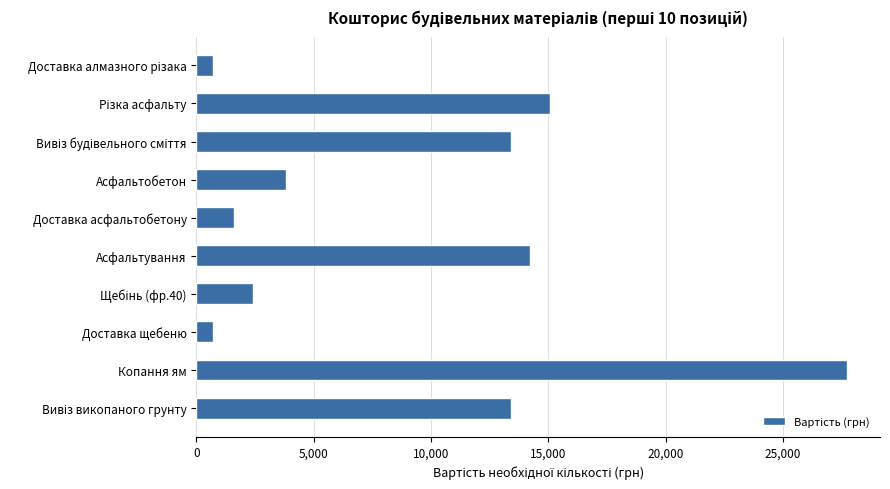

Does the chart contain any negative values?

No